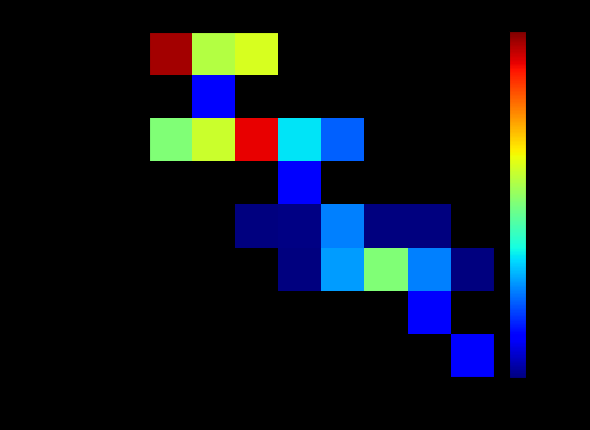

How many series are shown in this chart?

8